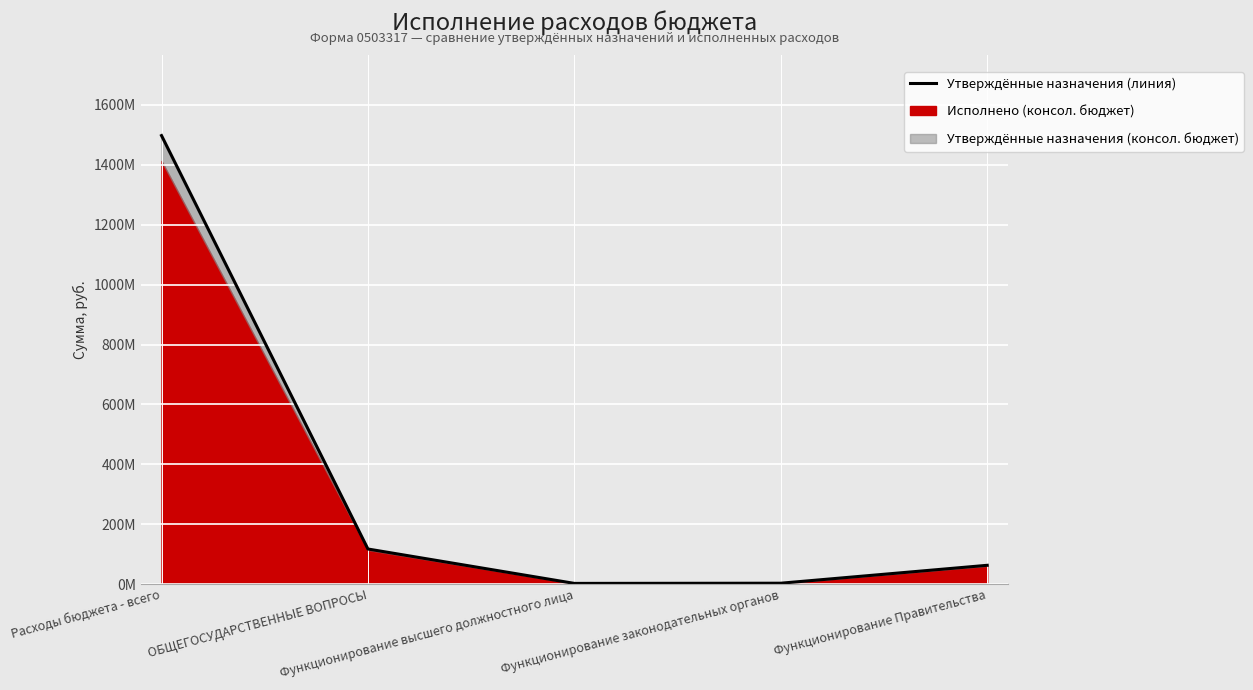

At which category does the data reach its first local valley?

Функционирование высшего должностного лица